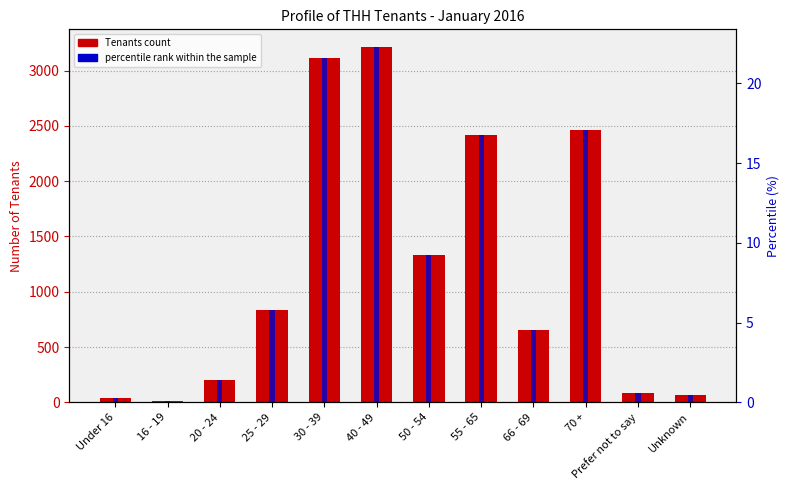

What is the greatest value displayed?

3213.0